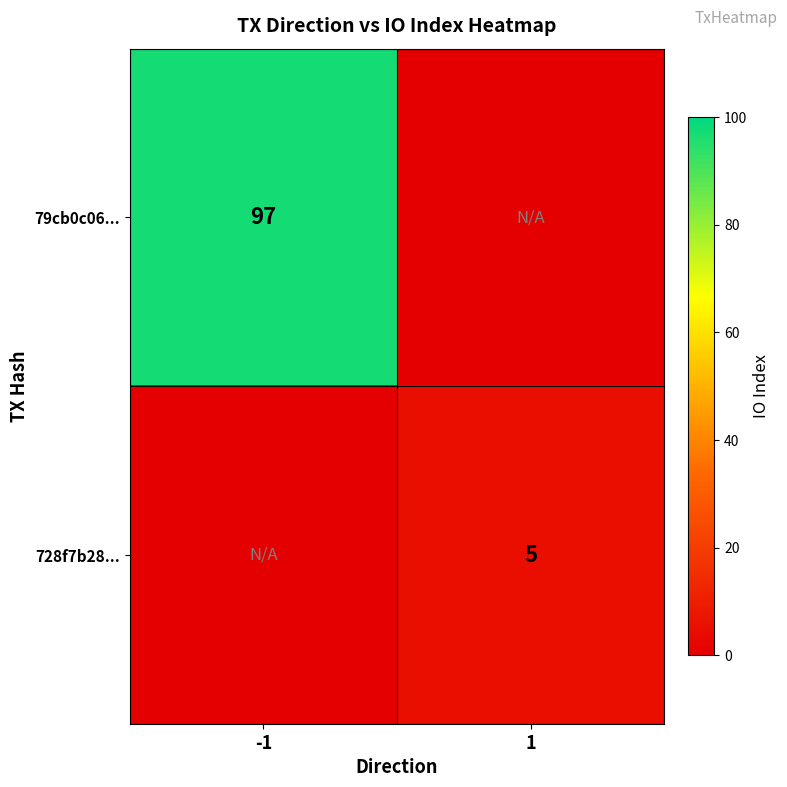

Is it true that 79cb0c06... equals 97 at -1?

True